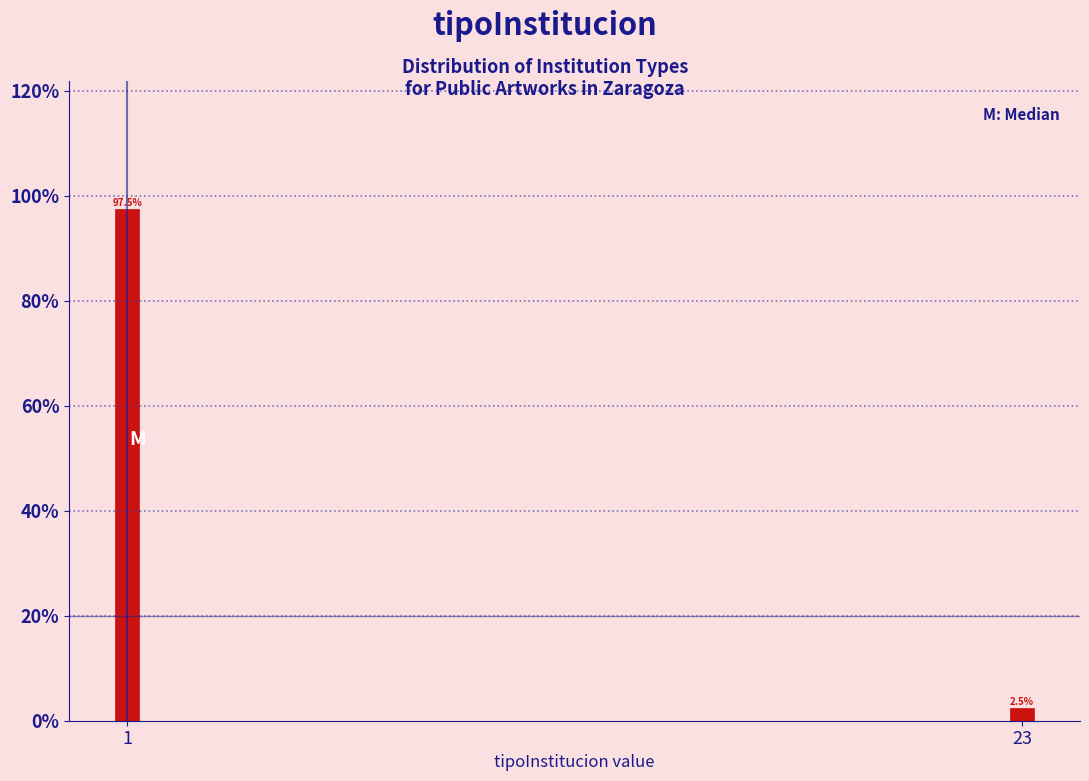

Reading left to right, what are all the values shown in this chart?

97.5	2.5